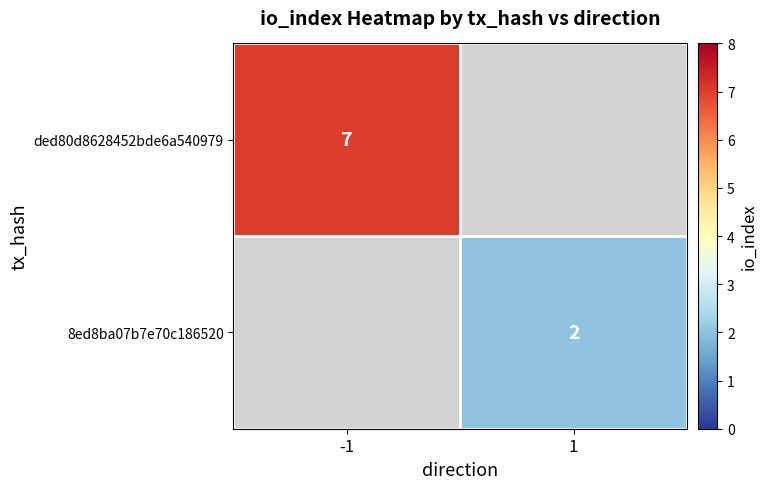

True or false: 8ed8ba07b7e70c186520 has a value of 2 at 1.

True